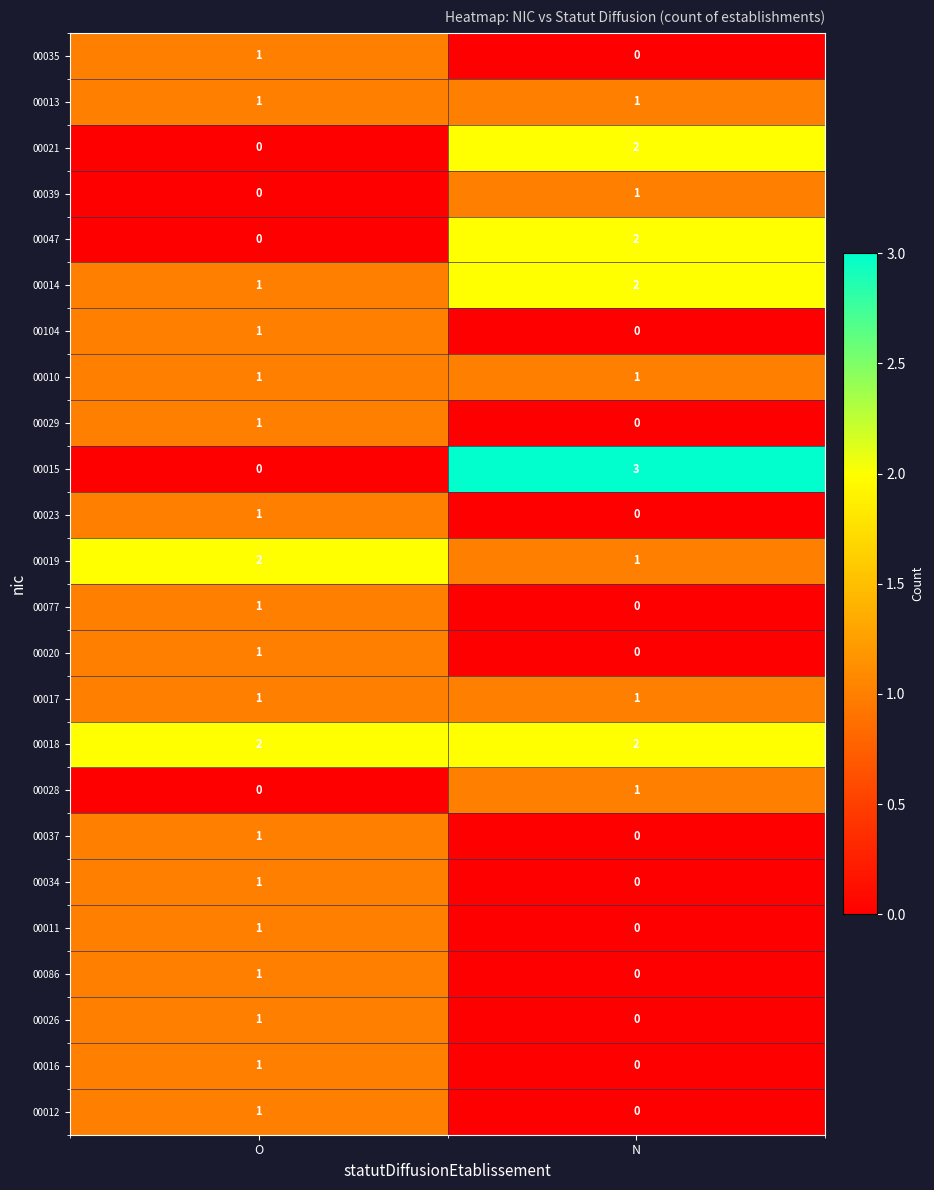

Rank the categories by 00028 value from highest to lowest.

N, O